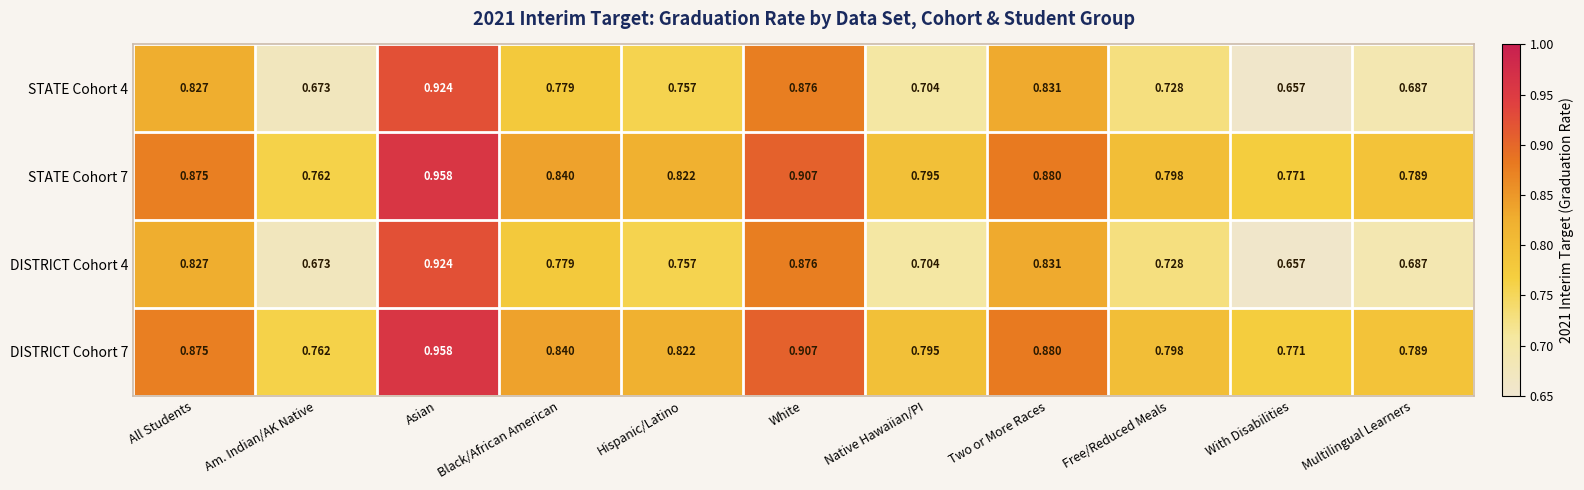

List the labels in order of STATE Cohort 4 value, largest first.

Asian, White, Two or More Races, All Students, Black/African American, Hispanic/Latino, Free/Reduced Meals, Native Hawaiian/PI, Multilingual Learners, Am. Indian/AK Native, With Disabilities